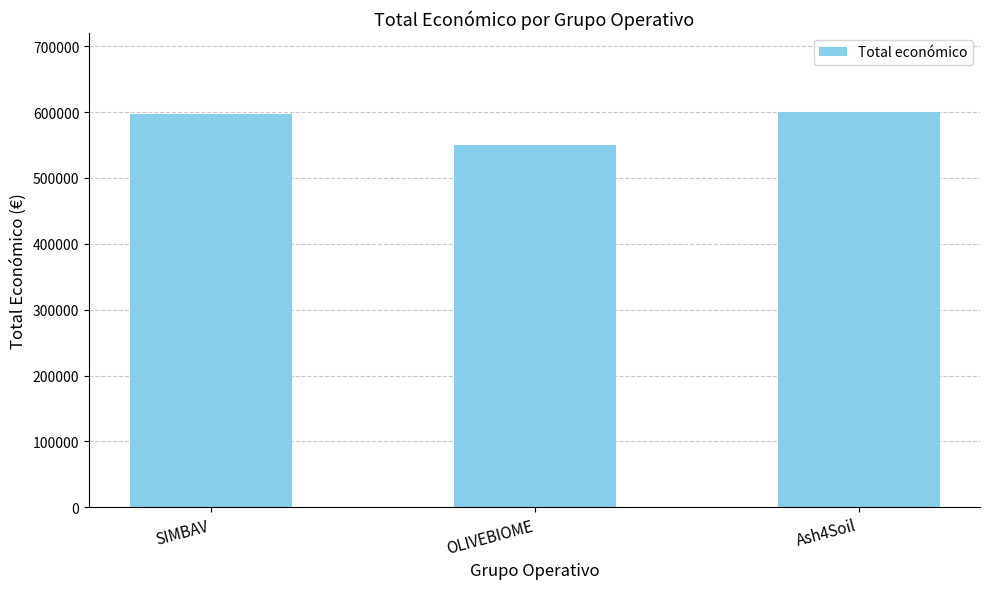

Where is the data nearest to the value 575055?

SIMBAV